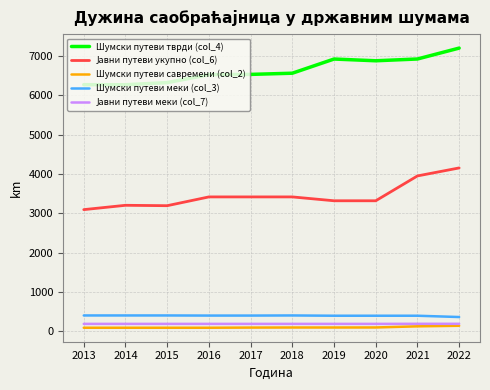

The Шумски путеви тврди (col_4) series shows 6558 at 2018. True or false?

True